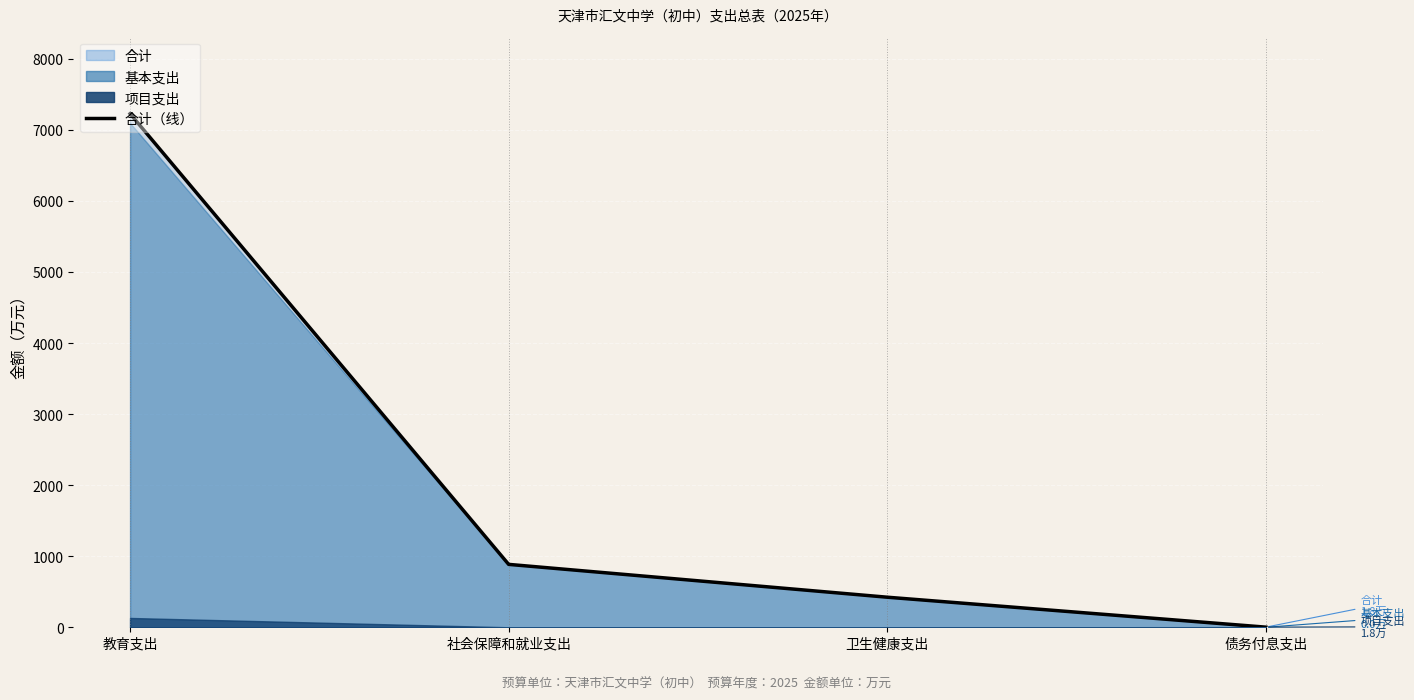

How many data points are less than 885?

2